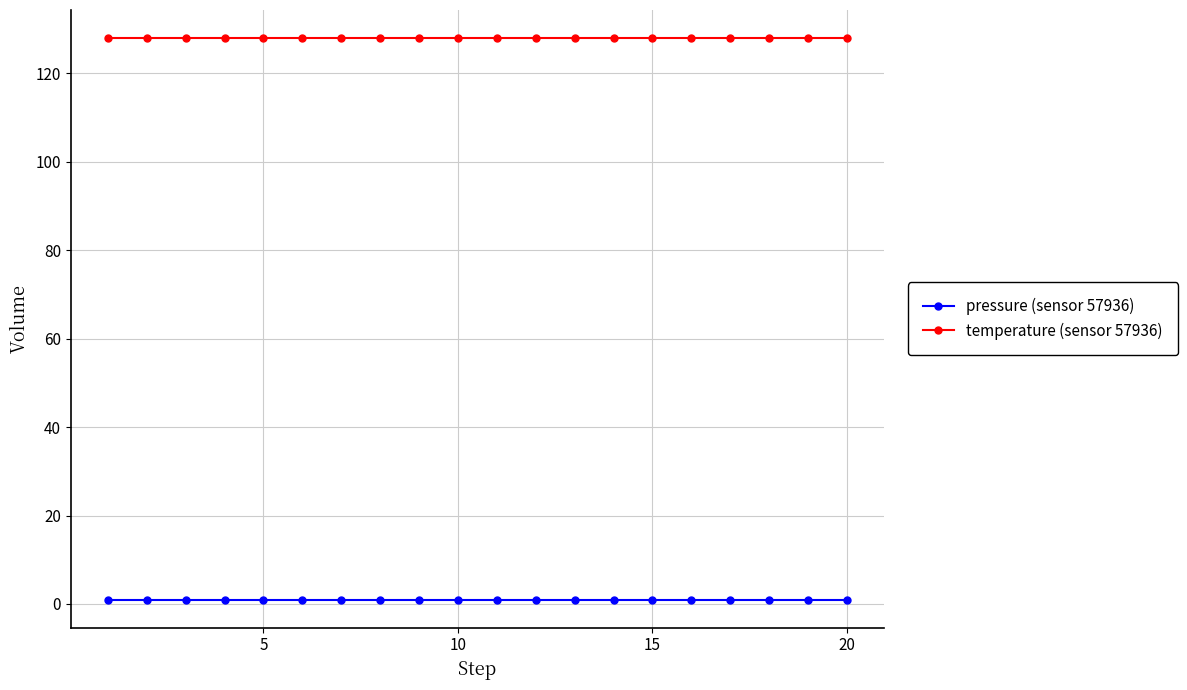

Reading right to left, extract all data points from this chart.

pressure (sensor 57936): 1	1	1	1	1	1	1	1	1	1	1	1	1	1	1	1	1	1	1	1
temperature (sensor 57936): 128	128	128	128	128	128	128	128	128	128	128	128	128	128	128	128	128	128	128	128